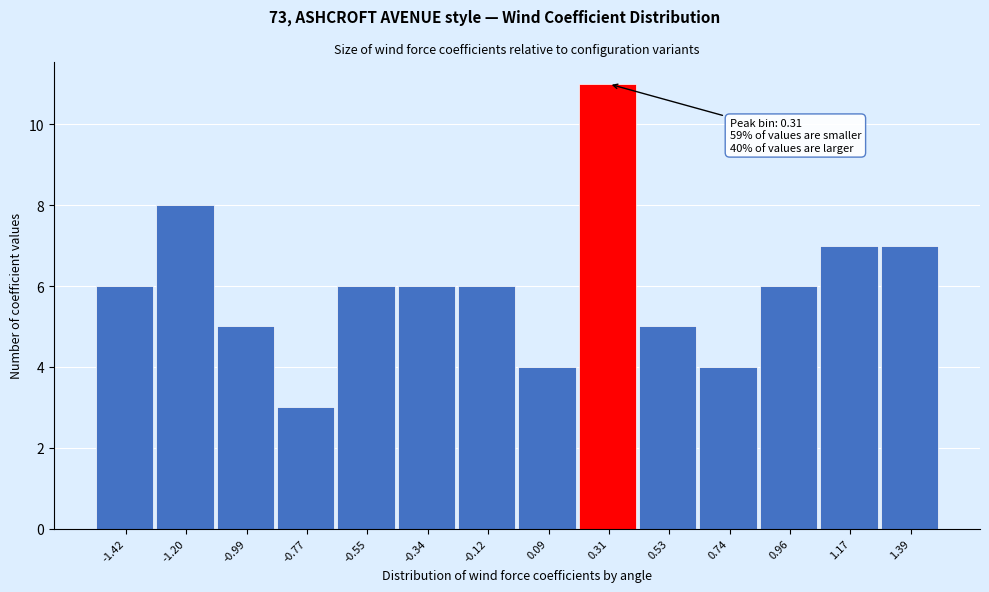

Over which range of the x-axis is the bar tallest?

0.20 to 0.40